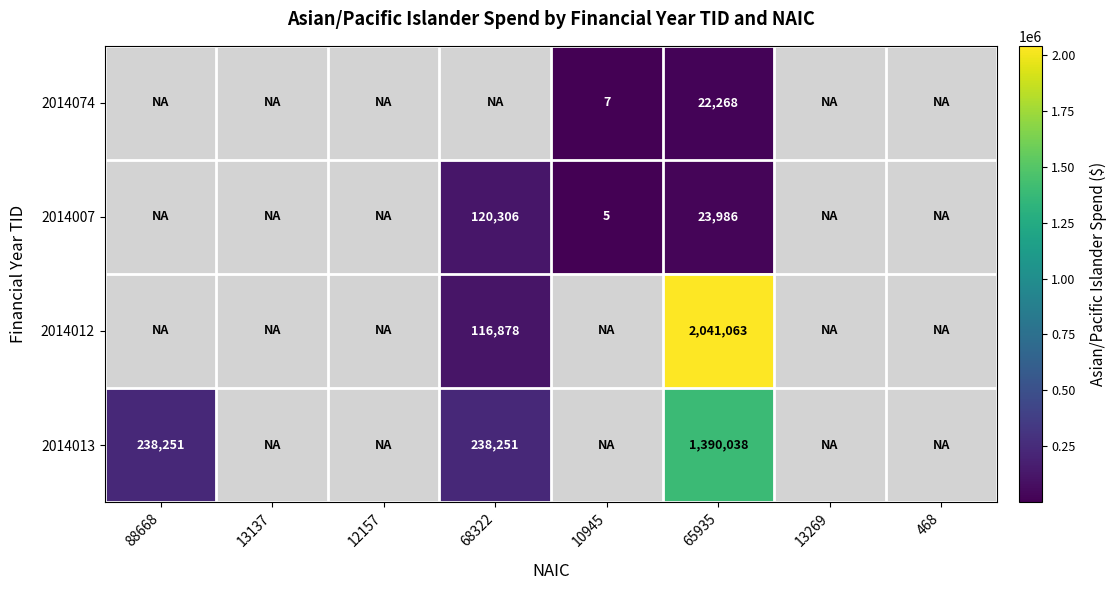

The value of 2014007 at 68322 is 193341. True or false?

False